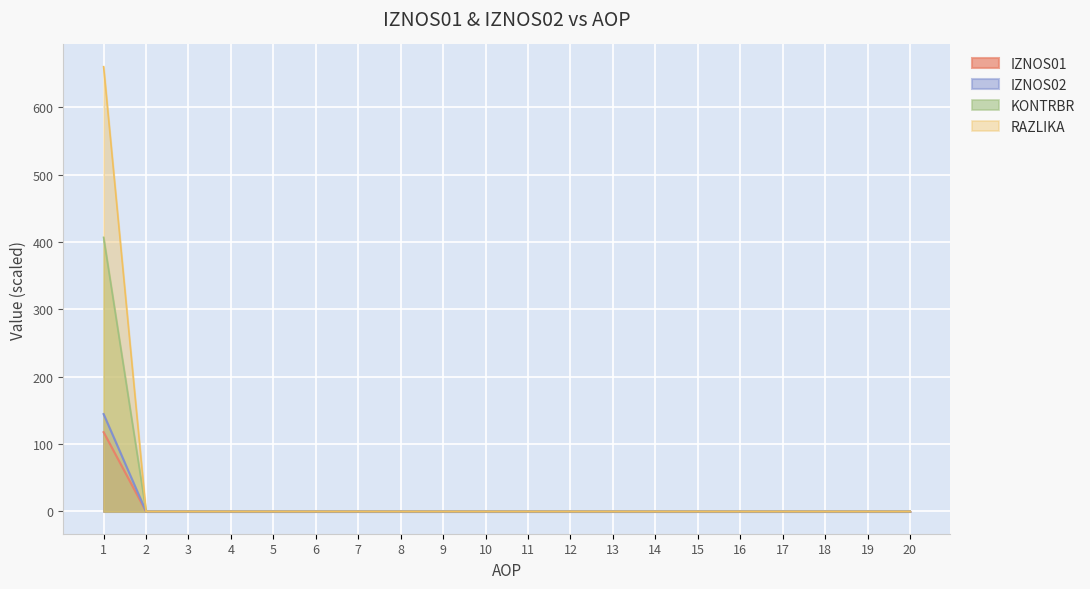

At which category is the sum across all series the highest?

1